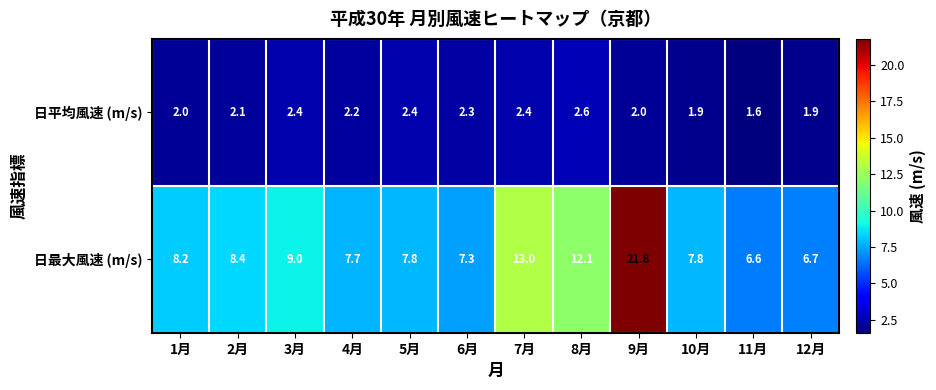

How many 日平均風速 (m/s) values are between 2 and 3?

9